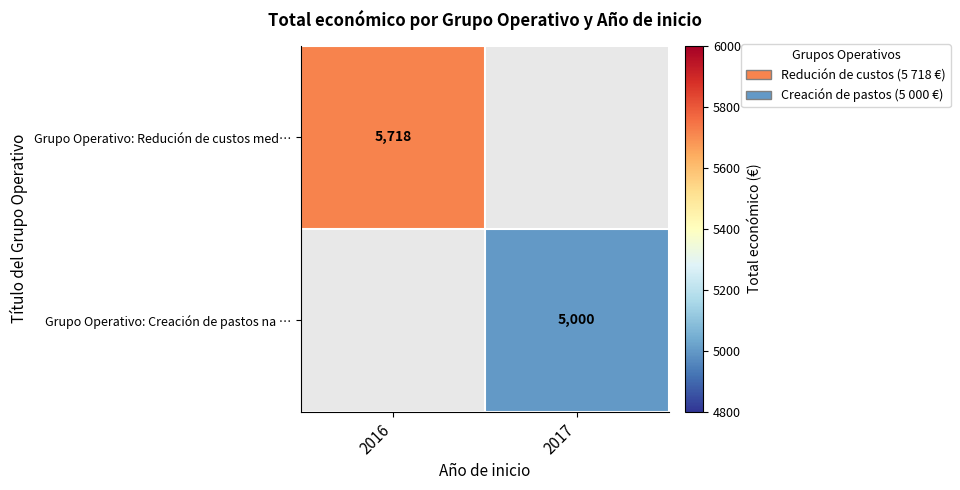

What is the minimum value shown in the chart?

5000.0